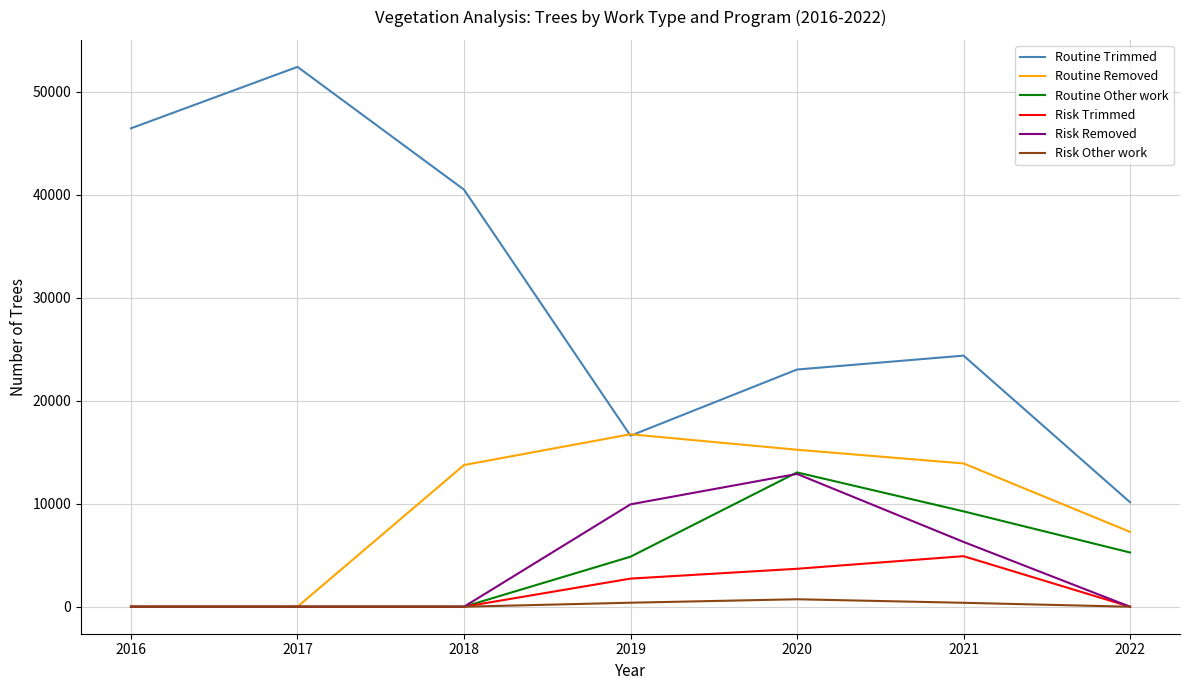

Is it true that Routine Trimmed equals 39433 at 2020?

False